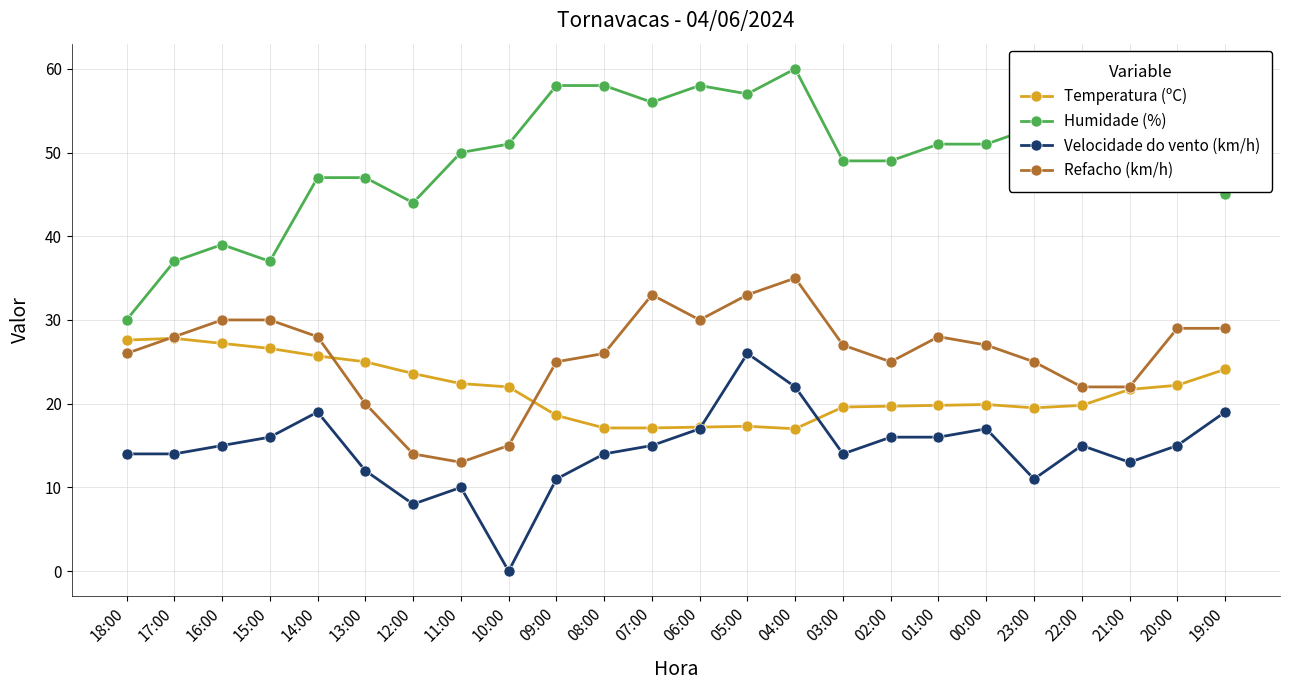

True or false: Temperatura (ºC) and Humidade (%) intersect in this chart.

False